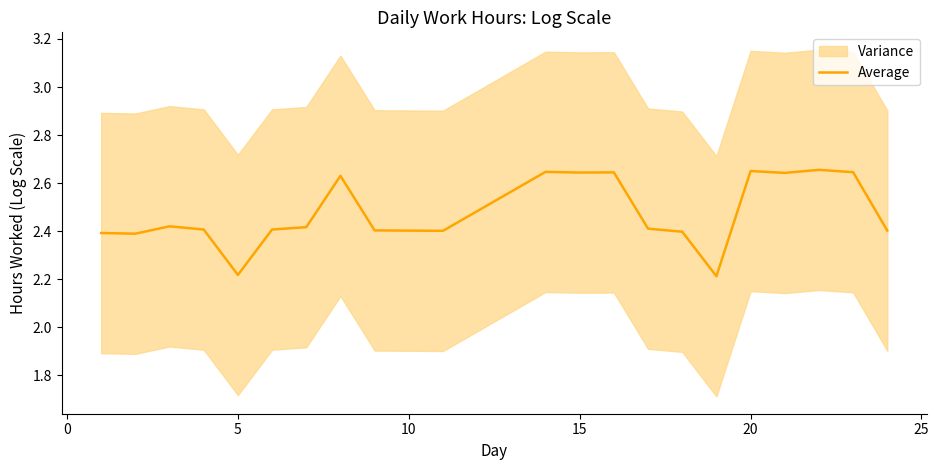

How many lines are shown in the chart?

1